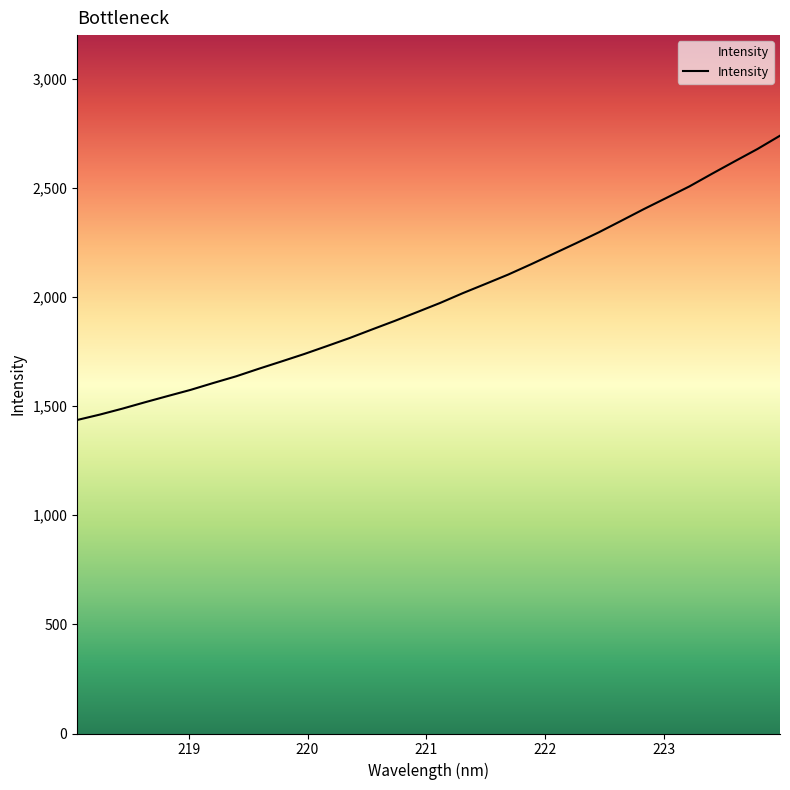

What is the difference between the maximum and minimum values?

1302.6